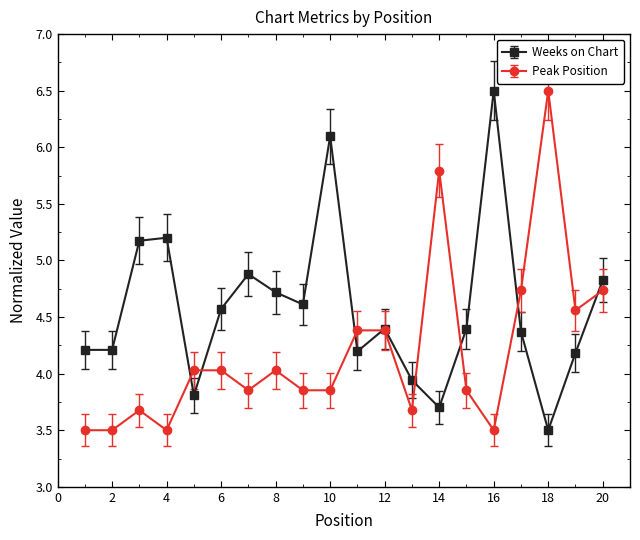

How many interior local peaks does the Weeks on Chart series have?

5